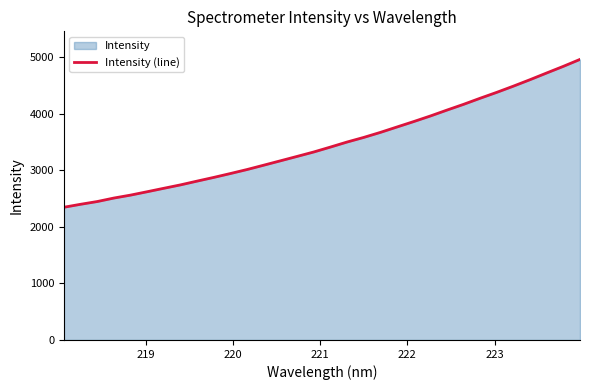

What is the difference between the maximum and minimum values?

2614.0